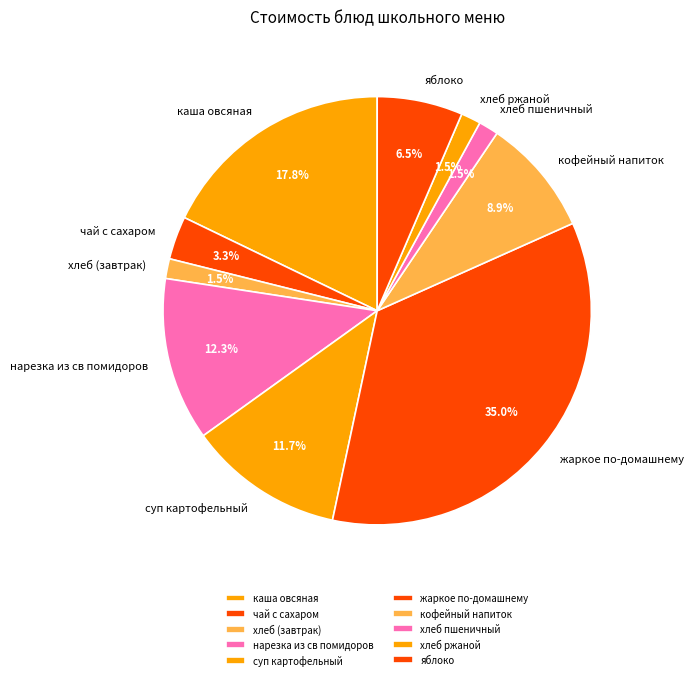

Does нарезка из св помидоров represent more than half of the total?

No